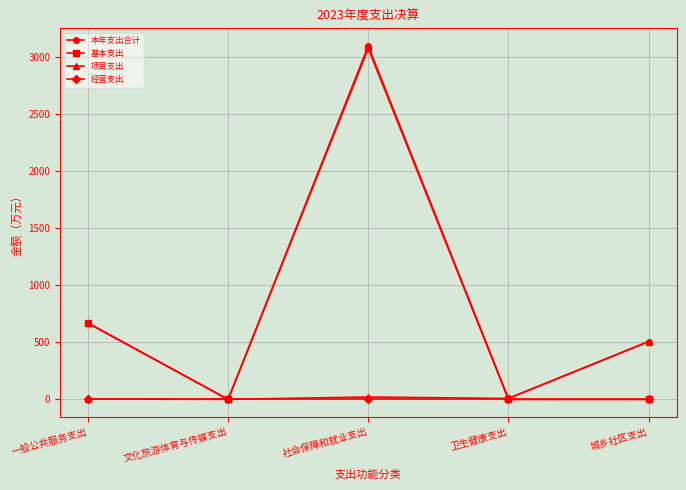

What is the average value of the 项目支出 series?

108.6